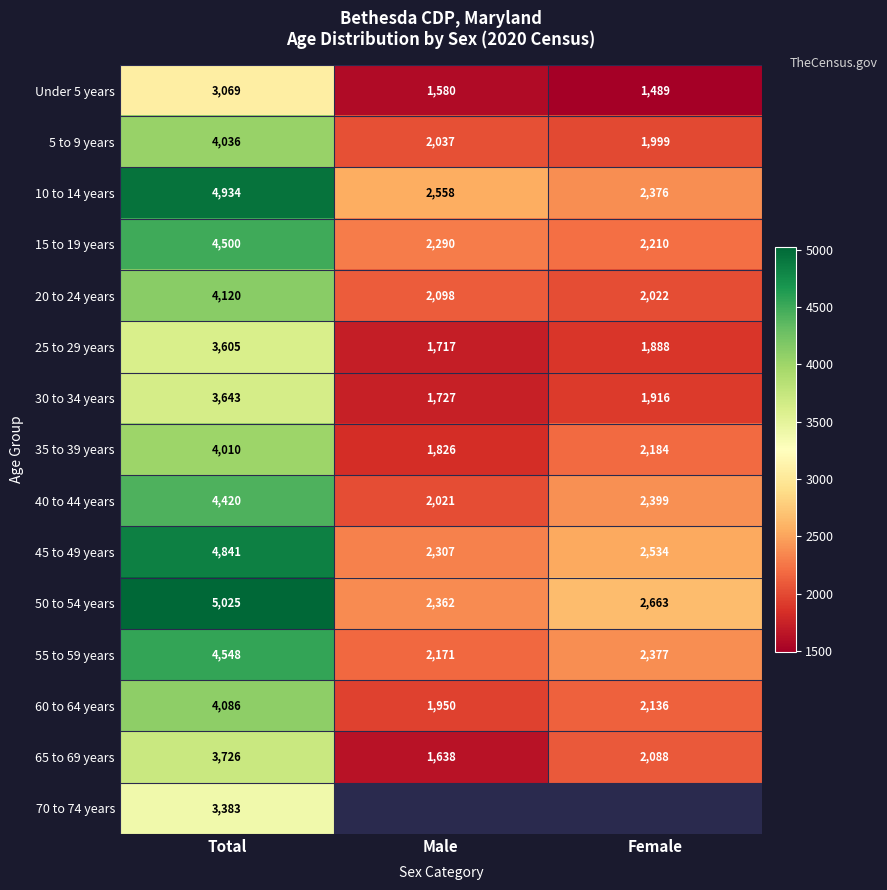

The value of 40 to 44 years at Male is 2790. True or false?

False